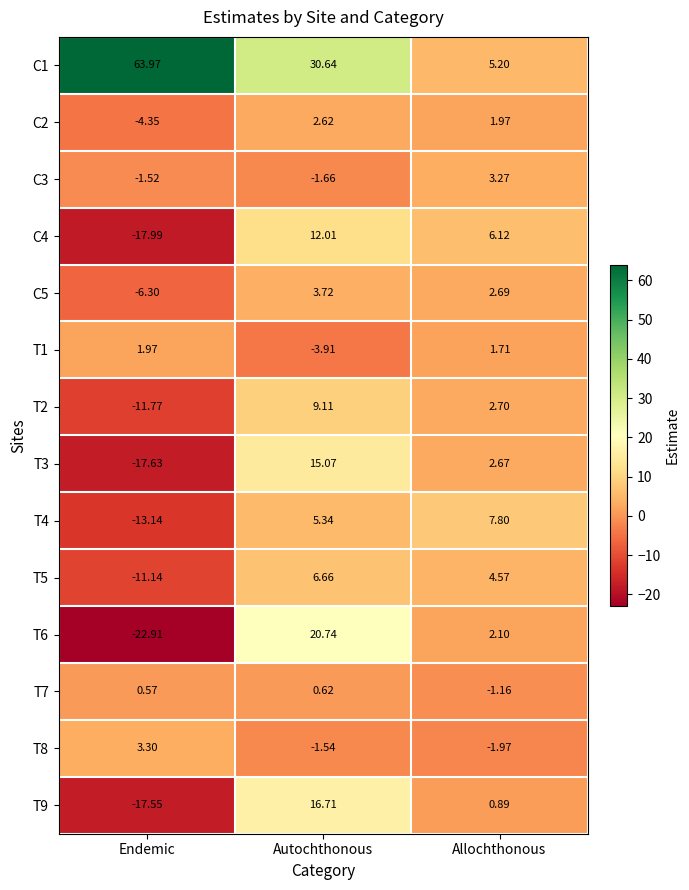

List the labels in order of T6 value, smallest first.

Endemic, Allochthonous, Autochthonous